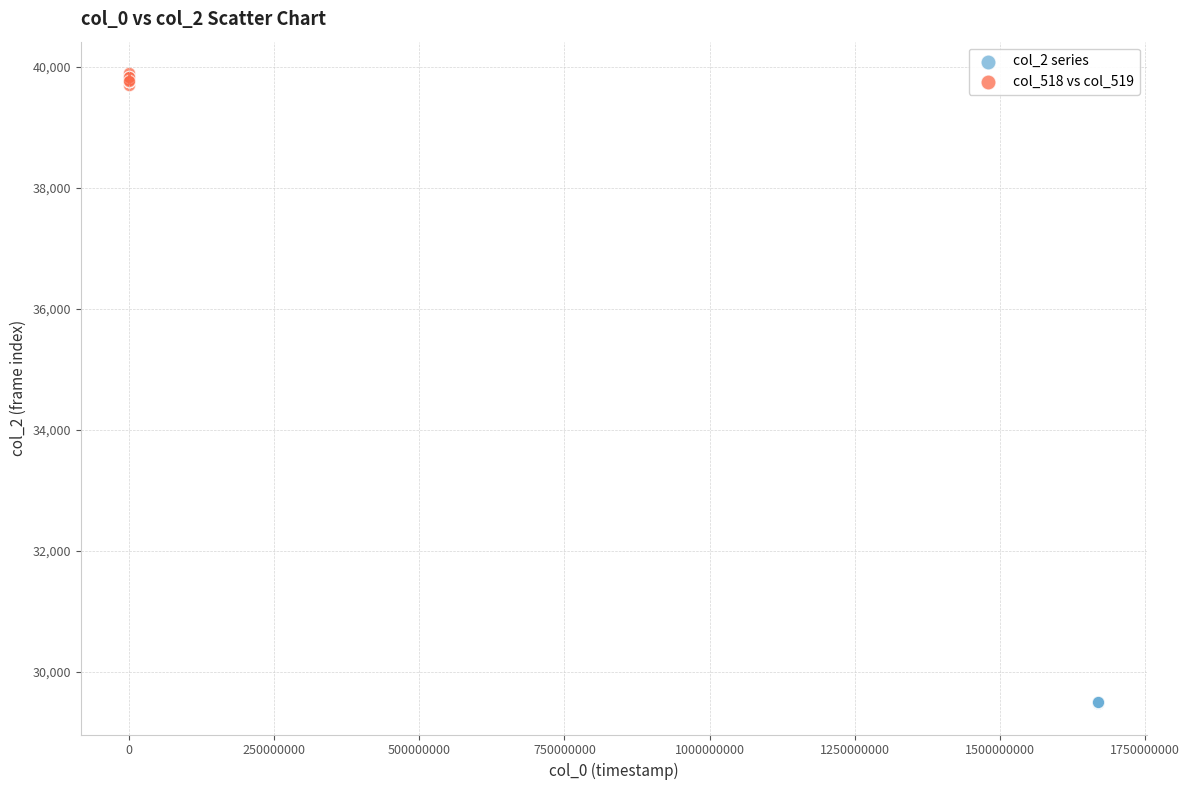

What are all the series names shown in the legend?

col_2 series, col_518 vs col_519